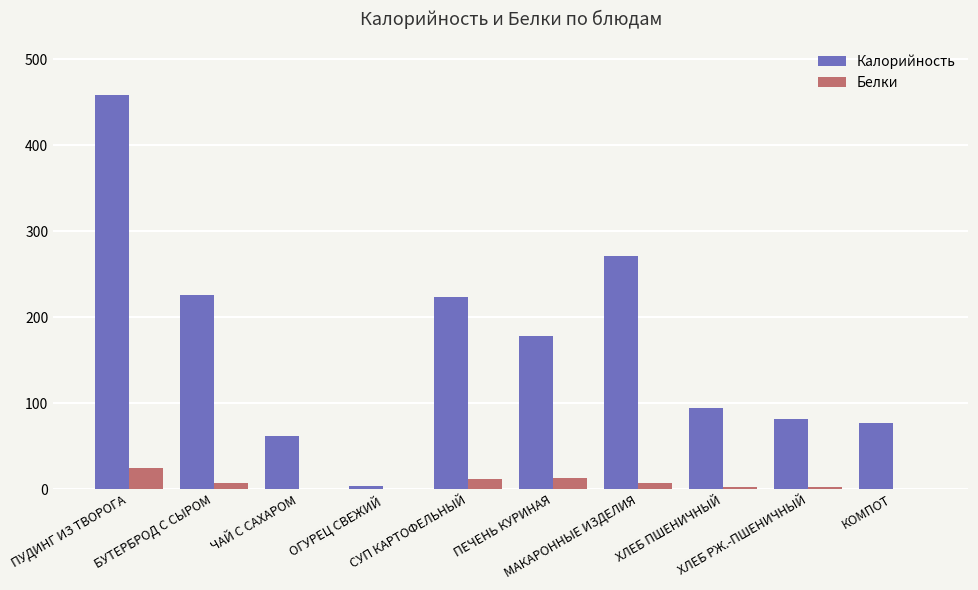

What are all the series names shown in the legend?

Калорийность, Белки